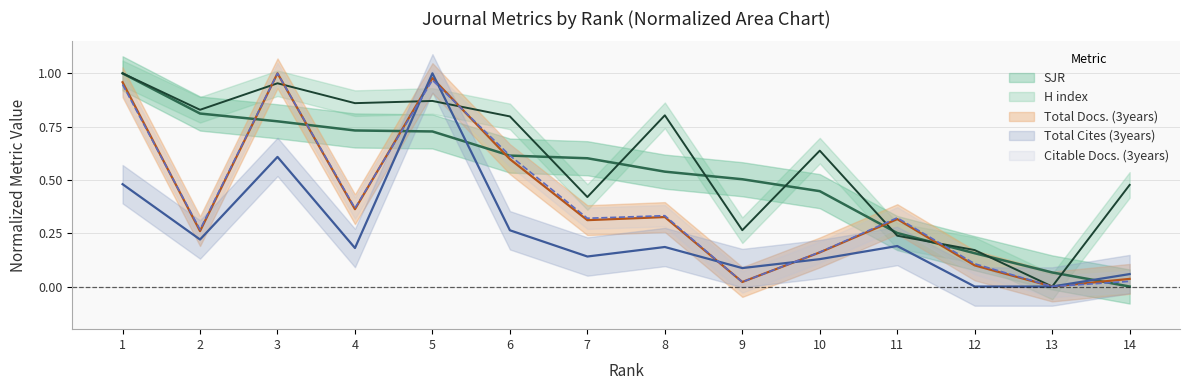

How many data points in H index are above 0?

13